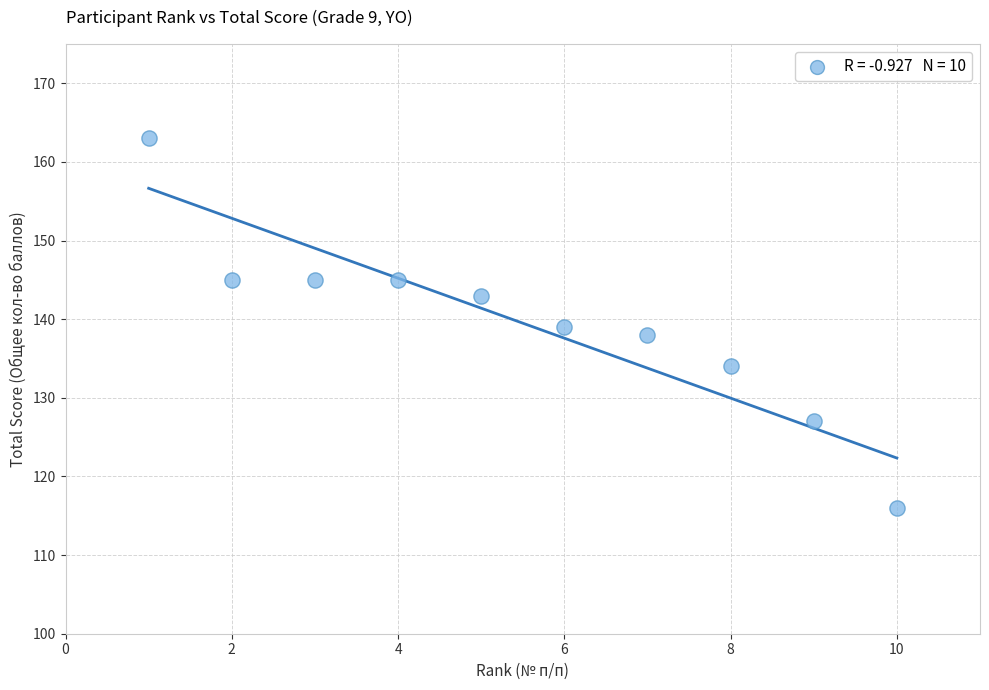

What is the average Y value?

140